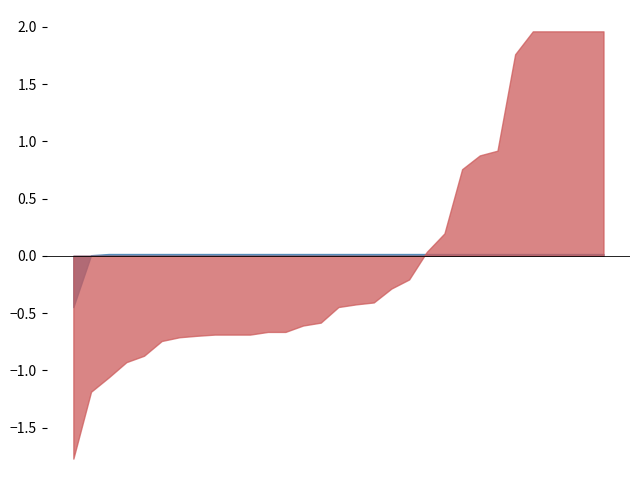

True or false: Energy Scheduled in (MU) and Back down in MU intersect in this chart.

False